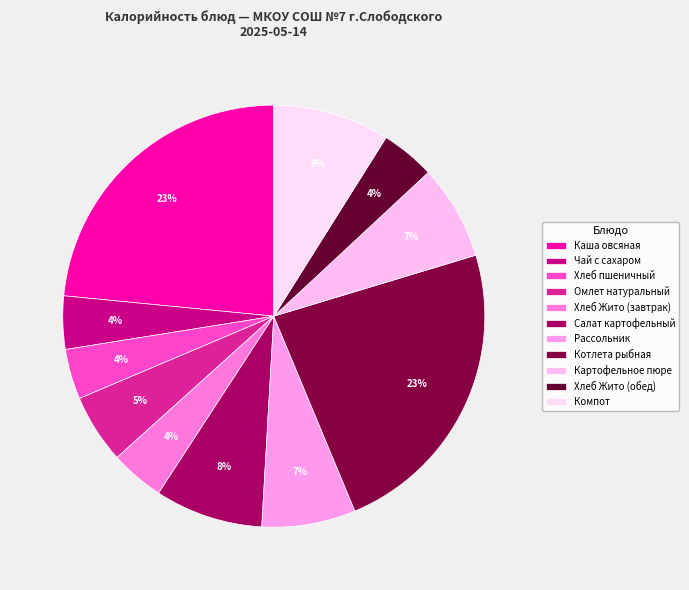

Rank the categories by value from highest to lowest.

Каша овсяная, Котлета рыбная, Компот, Салат картофельный, Картофельное пюре, Рассольник, Омлет натуральный, Хлеб Жито (завтрак), Хлеб Жито (обед), Чай с сахаром, Хлеб пшеничный